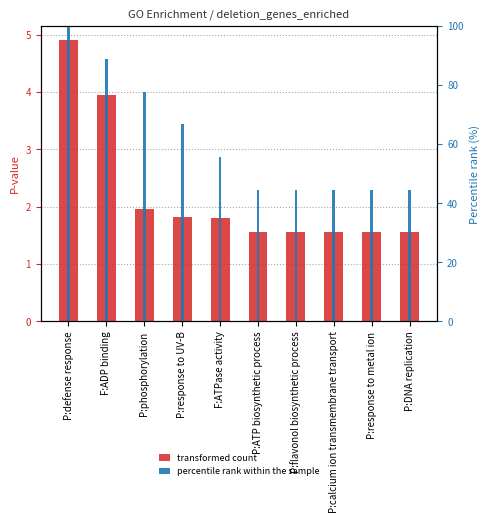

True or false: percentile rank within the sample has a value of 28.5 at P:flavonol biosynthetic process.

False